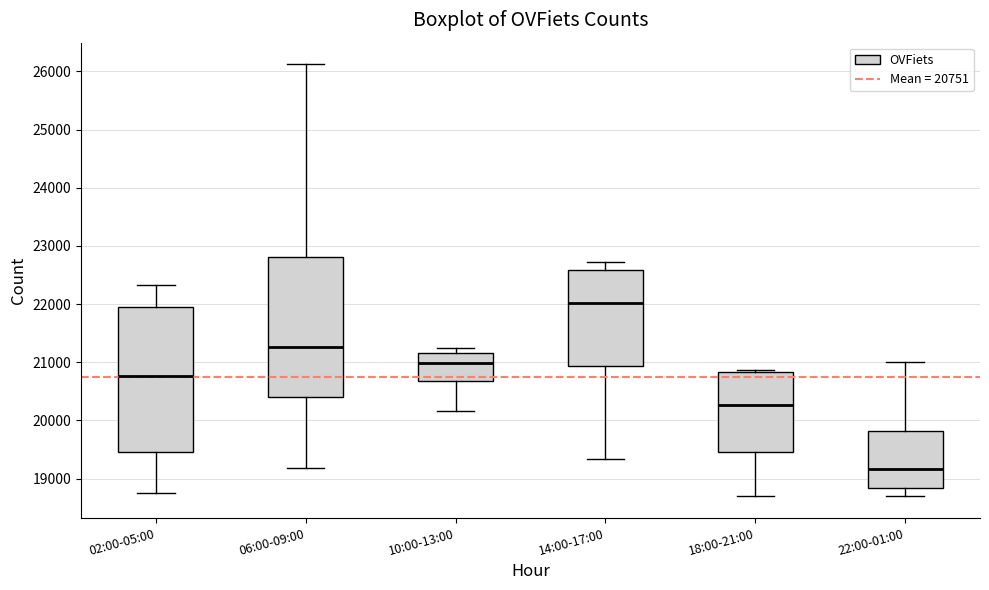

Reading left to right, read every box against the y-axis: the position of its median line, the range the box covers, and the ends of its whiskers. The values are not printed on the chart, so give them approximately, as read against the axis.

02:00-05:00: median 20800, box 19500 to 22000, whiskers 18800 to 22300
06:00-09:00: median 21300, box 20400 to 22800, whiskers 19200 to 26100
10:00-13:00: median 21000, box 20700 to 21200, whiskers 20200 to 21300
14:00-17:00: median 22000, box 20900 to 22600, whiskers 19300 to 22700
18:00-21:00: median 20300, box 19500 to 20800, whiskers 18700 to 20900
22:00-01:00: median 19200, box 18800 to 19800, whiskers 18700 to 21000